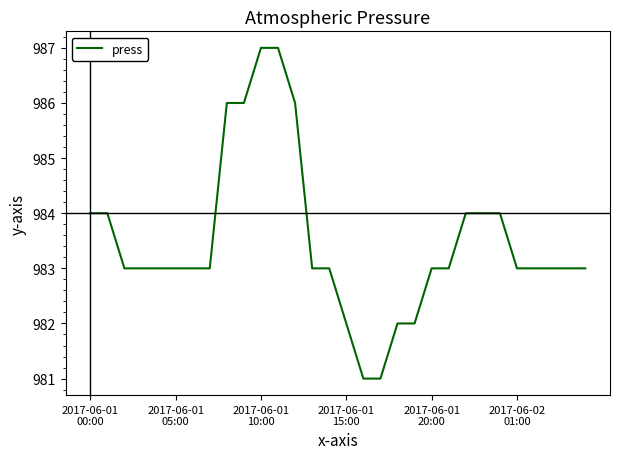

What is the minimum value shown in the chart?

981